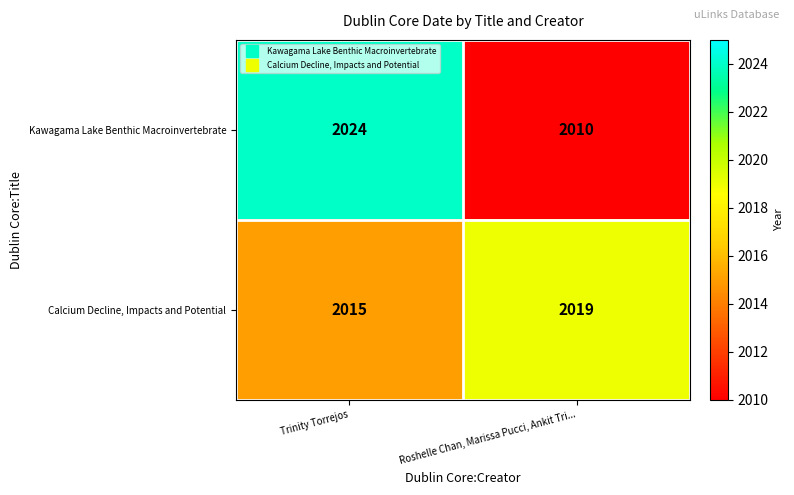

What is the smallest value displayed?

2010